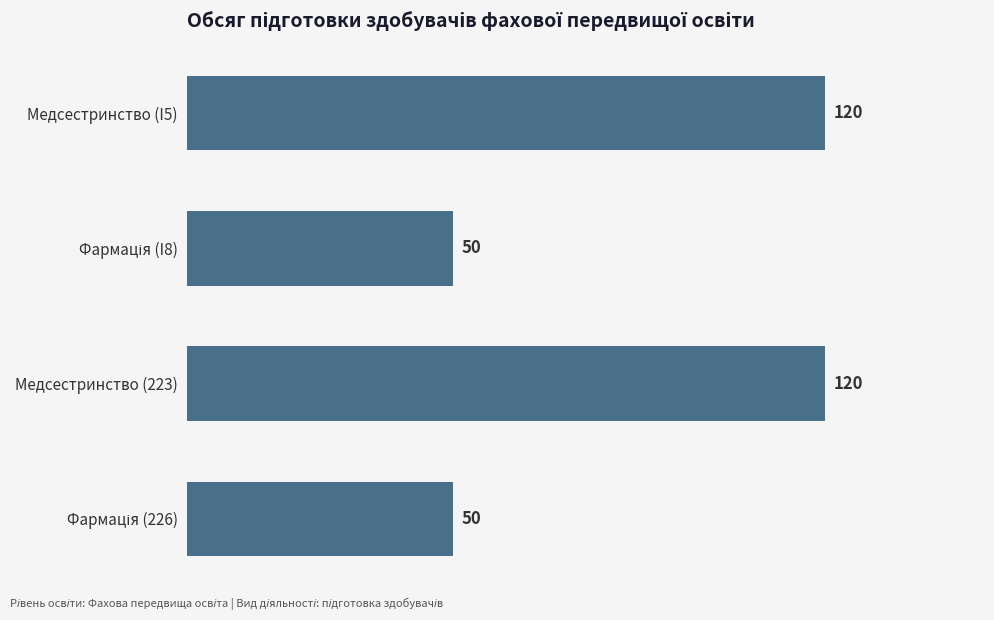

Reading top to bottom, extract all data points from this chart.

120	50	120	50